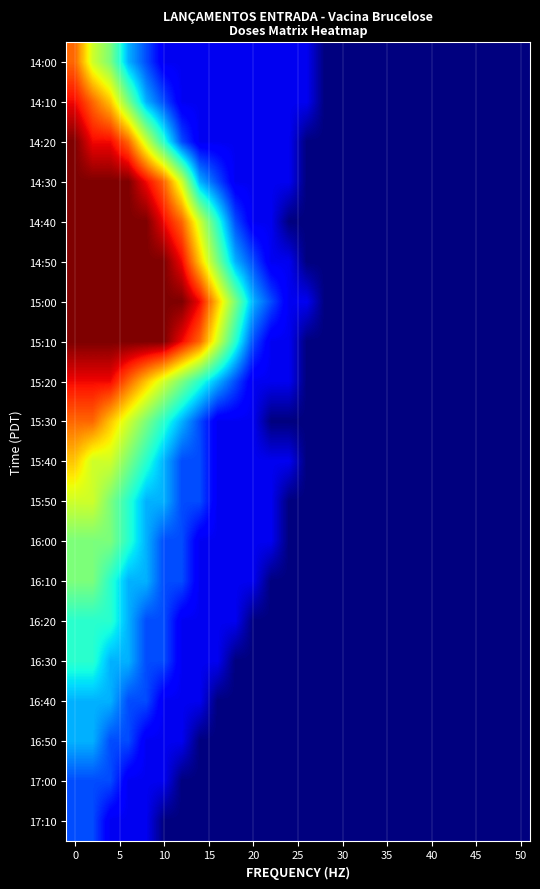

How many series are shown in this chart?

20